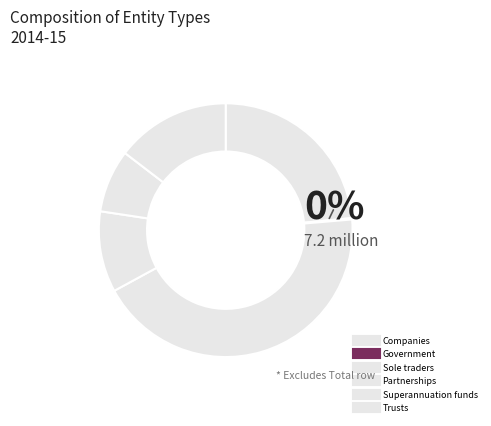

To the nearest percent, what is the combined percentage of Sole traders and Government?

44%